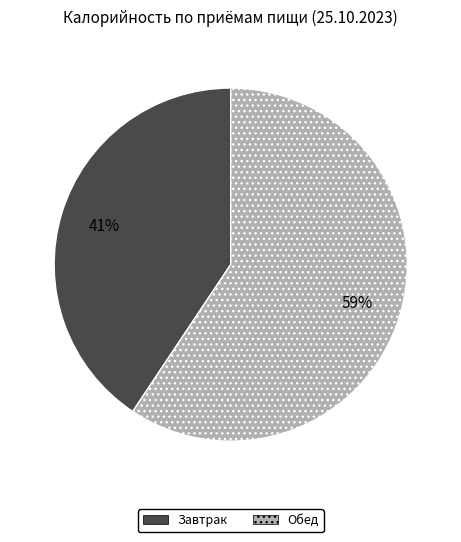

Between Завтрак and Обед, which is larger?

Обед